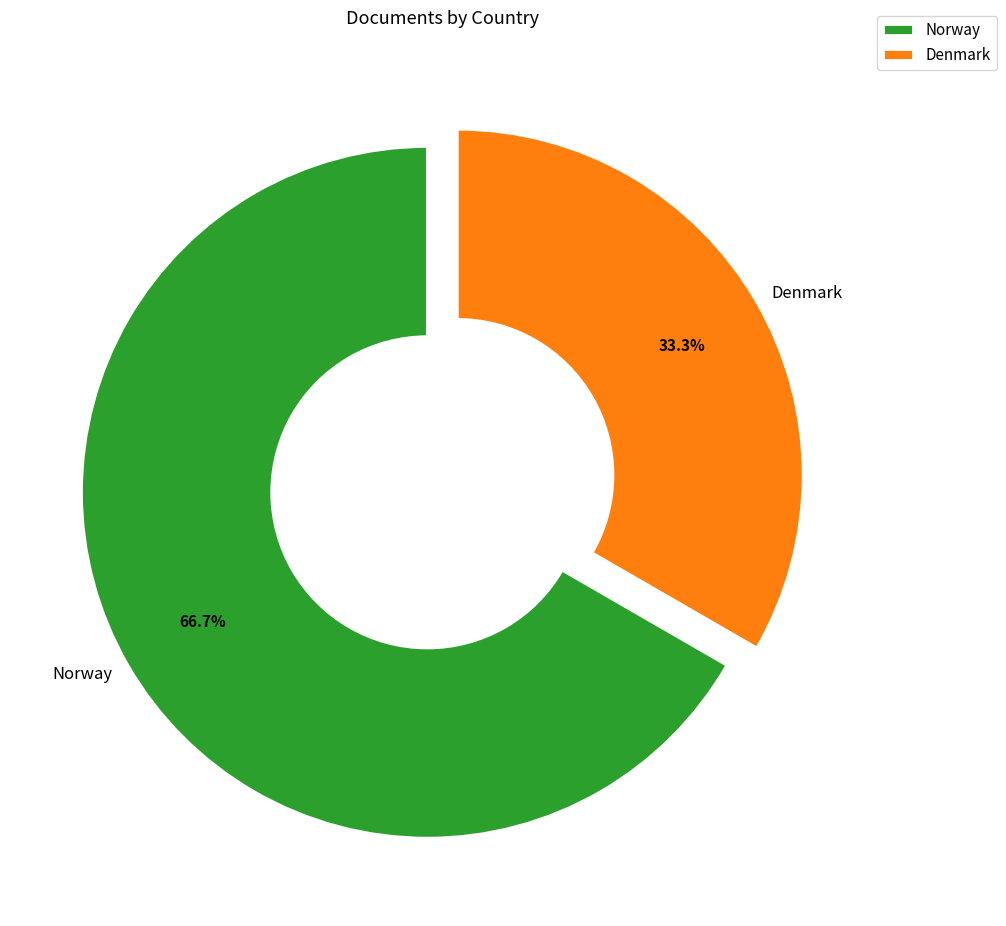

Count the number of slices in the pie.

2